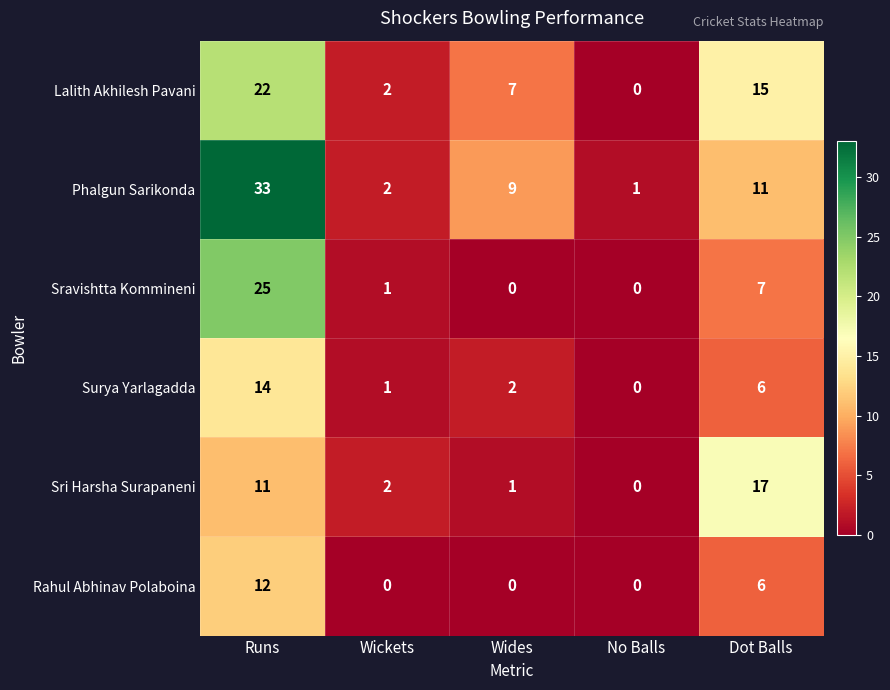

At which label is Rahul Abhinav Polaboina closest to 6?

Dot Balls